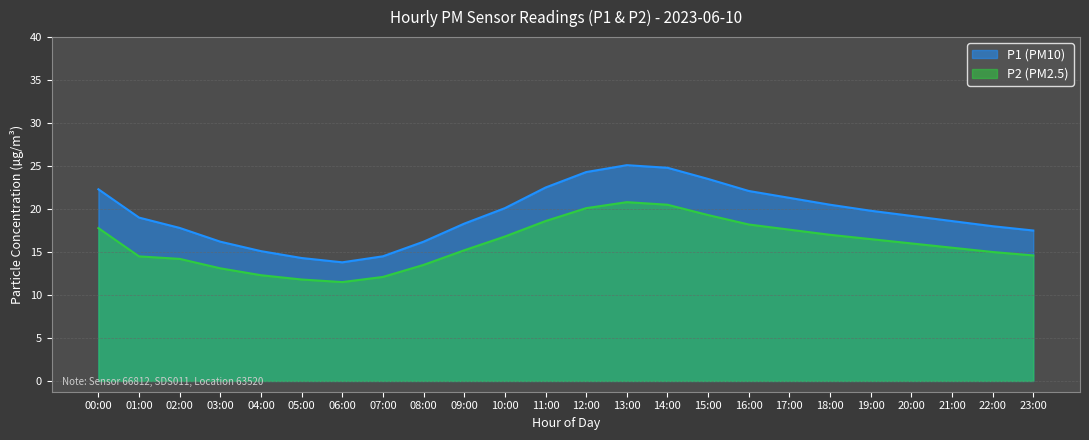

What is the average value of the P2 series?

15.9